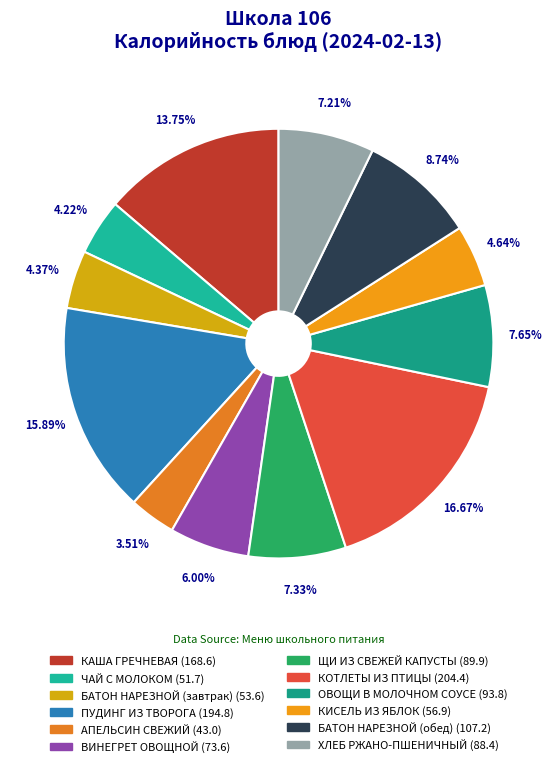

Does КОТЛЕТЫ ИЗ ПТИЦЫ represent more than half of the total?

No